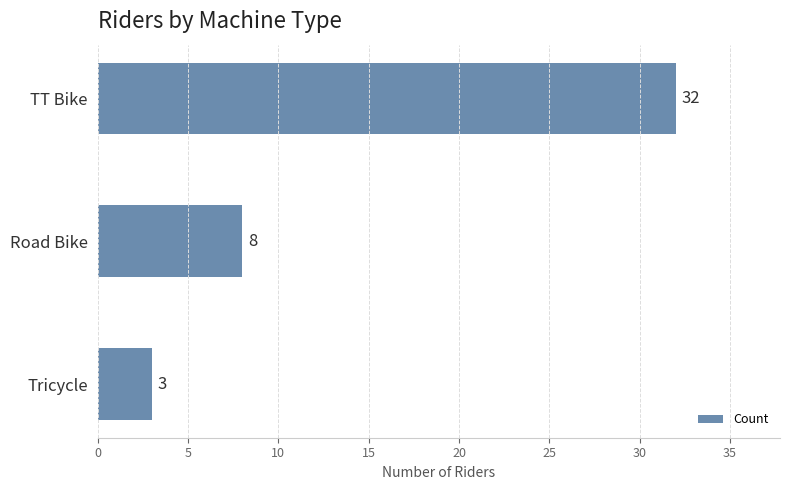

Reading bottom to top, list all the values displayed in this chart.

3	8	32